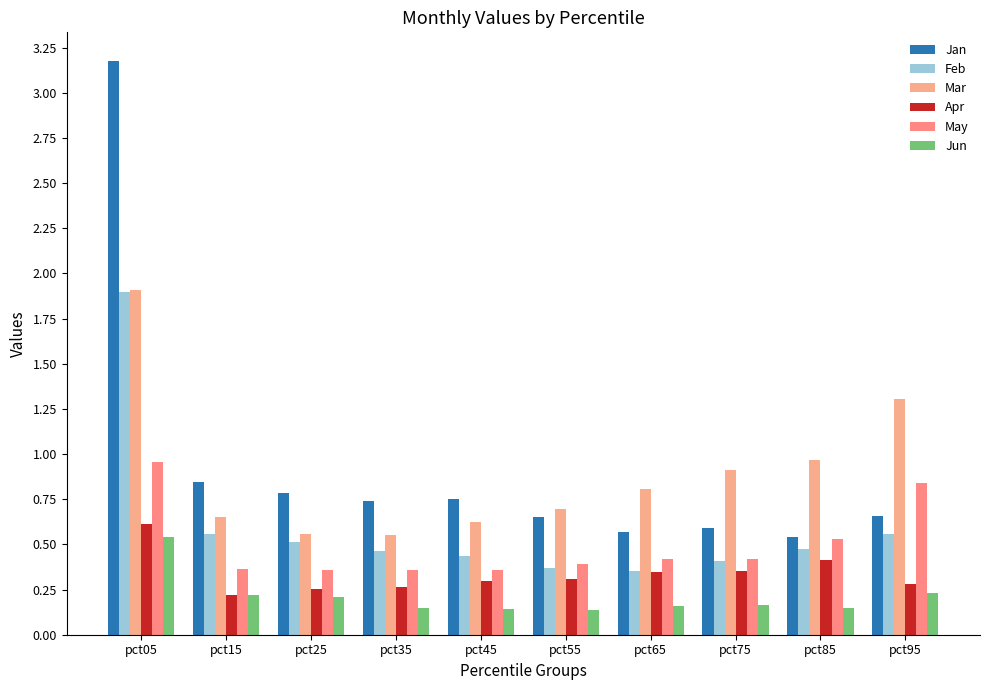

Does the chart contain stacked bars?

No